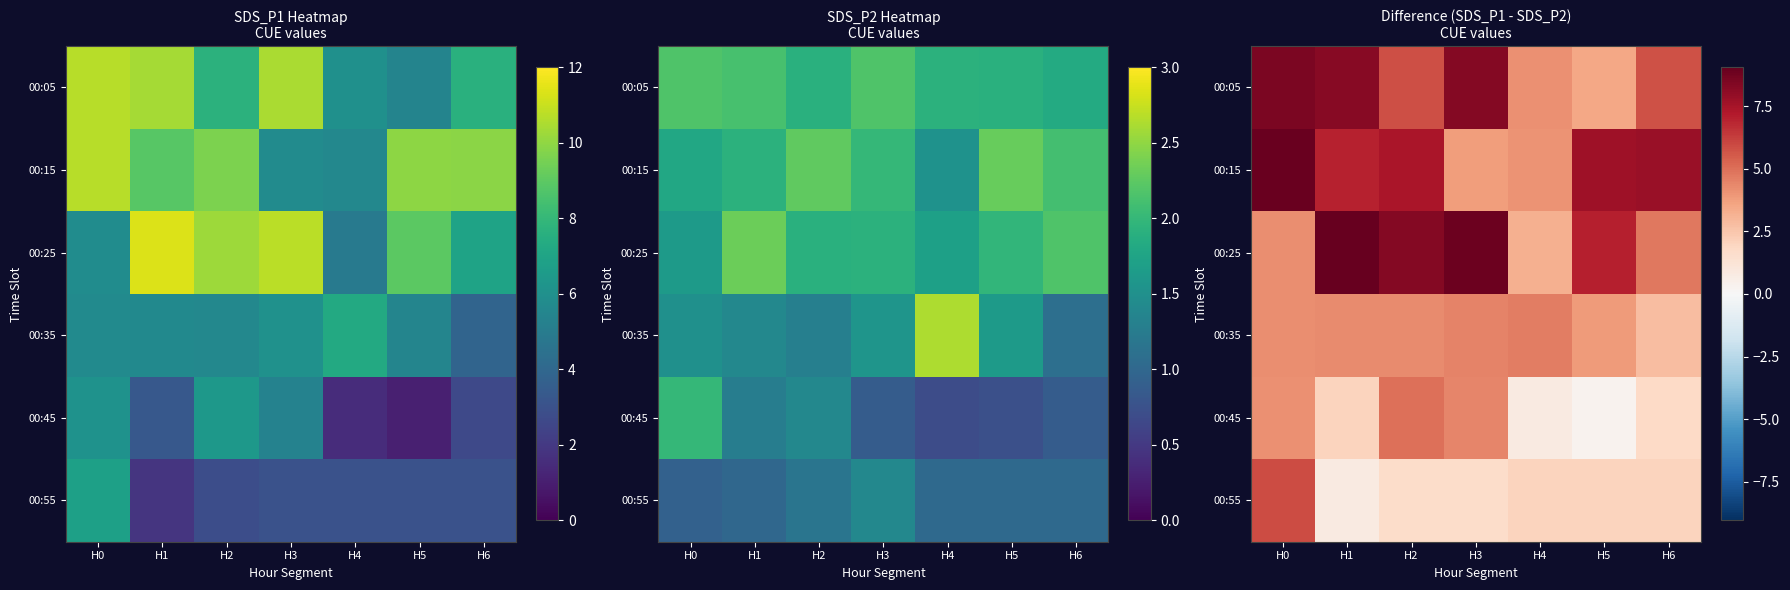

What is the difference between the second highest and second lowest values in the 00:45 series?

3.6